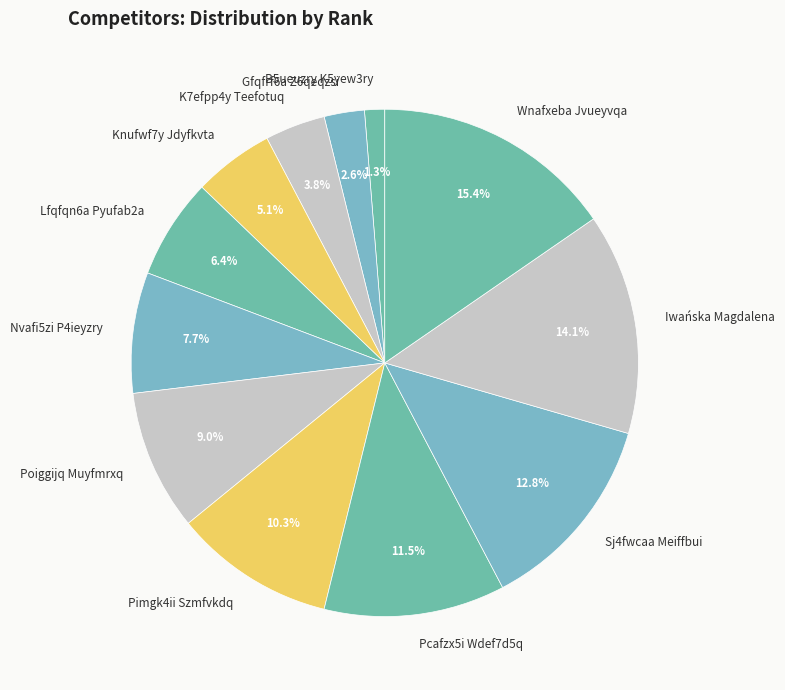

What is the largest slice in the pie chart?

Wnafxeba Jvueyvqa